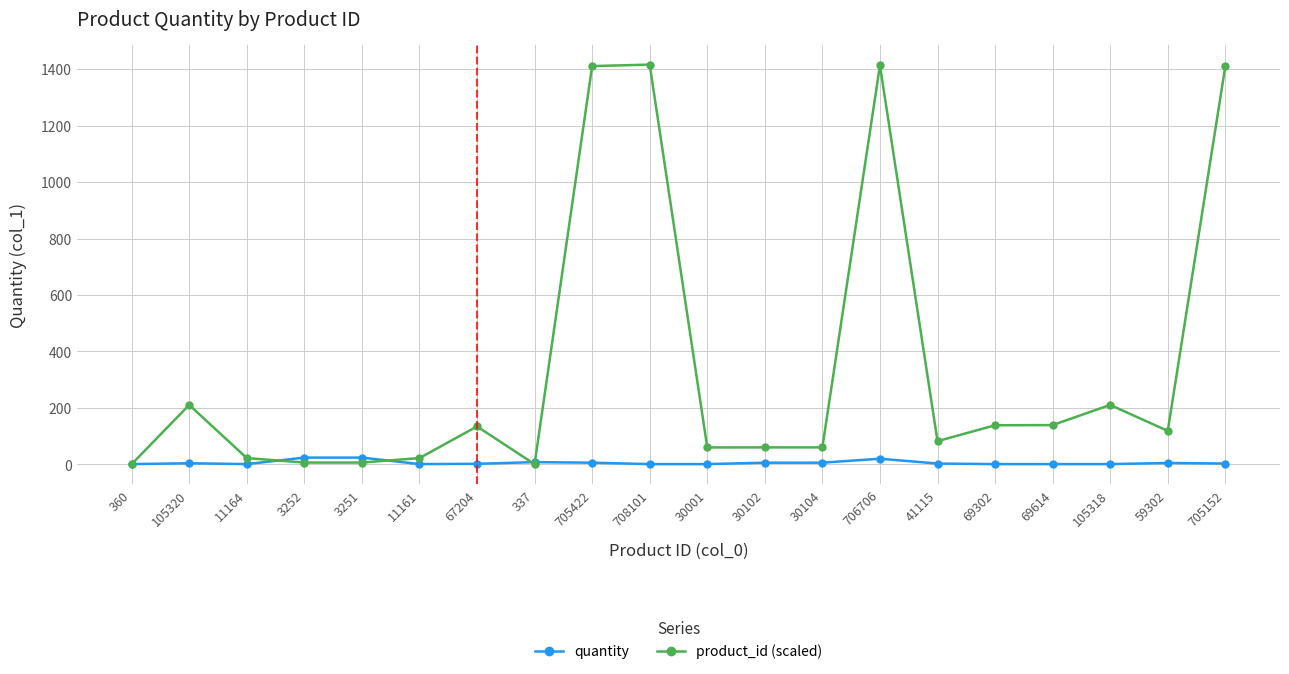

Is it true that product_id (scaled) equals 0.7 at 360?

True